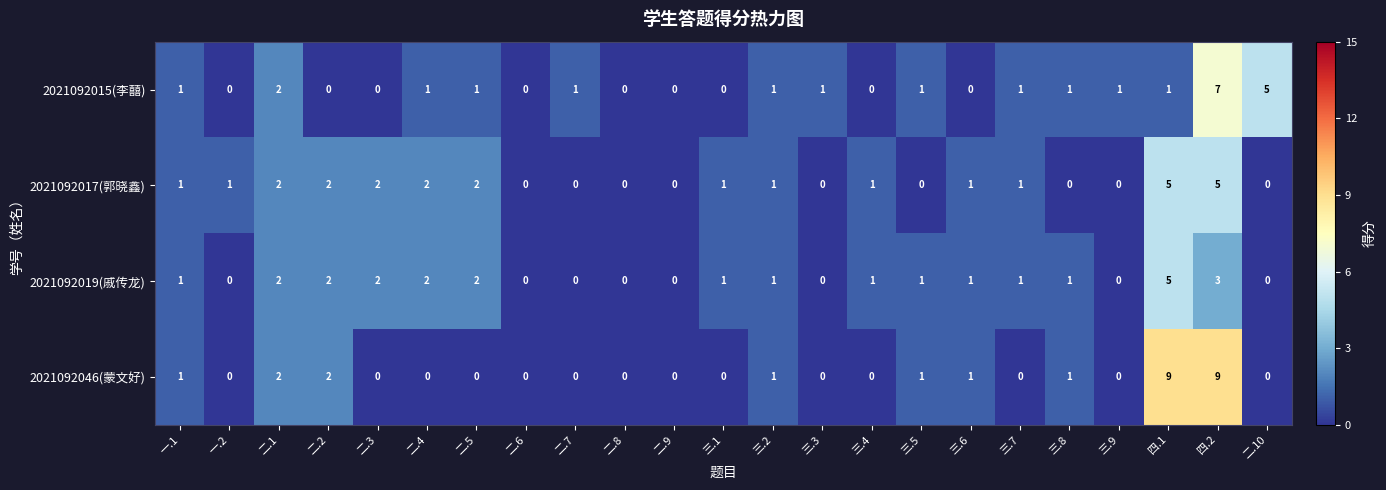

Which series has the widest spread of values?

2021092046(蒙文好)